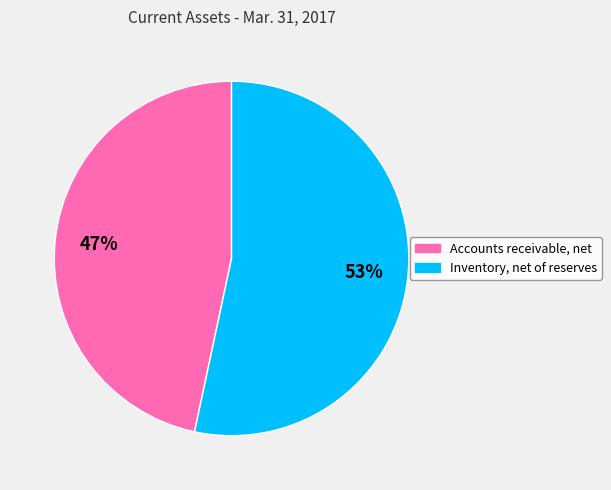

Do Accounts receivable, net and Inventory, net of reserves together represent more than half of the pie?

Yes